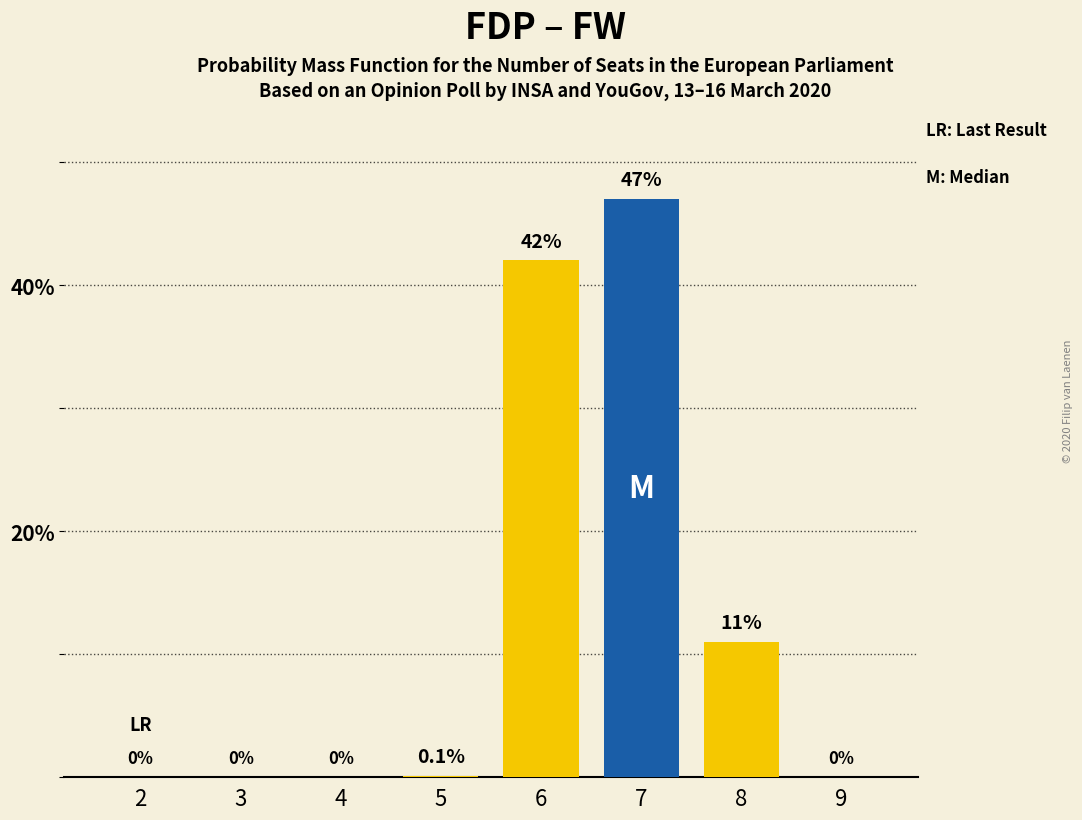

Reading left to right, list all the values displayed in this chart.

0.0	0.0	0.0	0.1	42.0	47.0	11.0	0.0